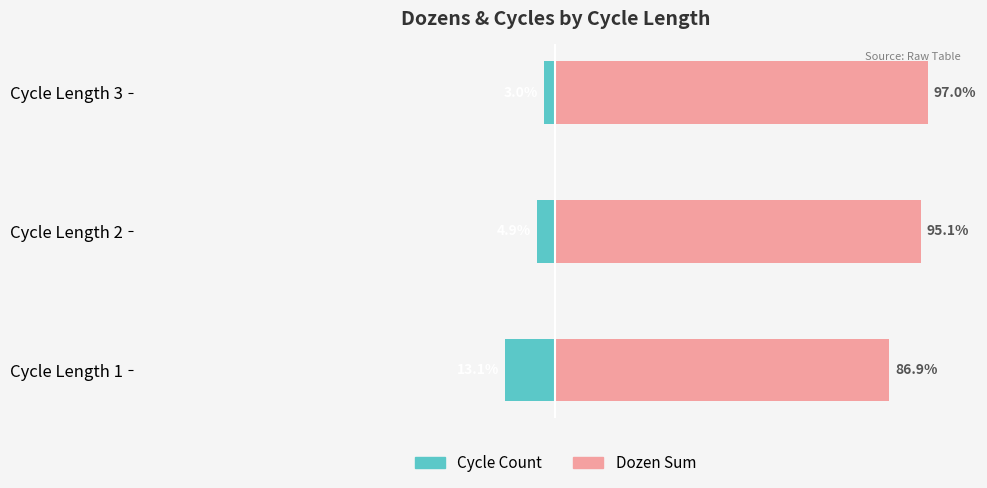

What is the difference between the second highest and minimum values in the Dozen Sum series?

8.2